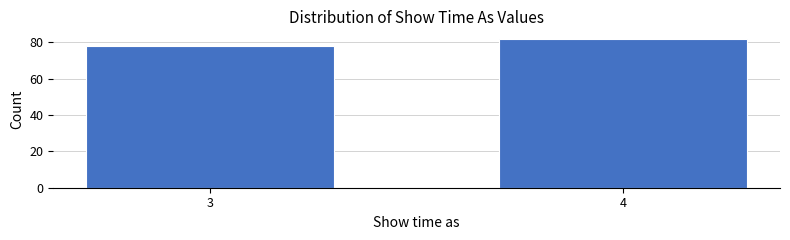

Reading right to left, transcribe all the data shown in this chart.

82	78